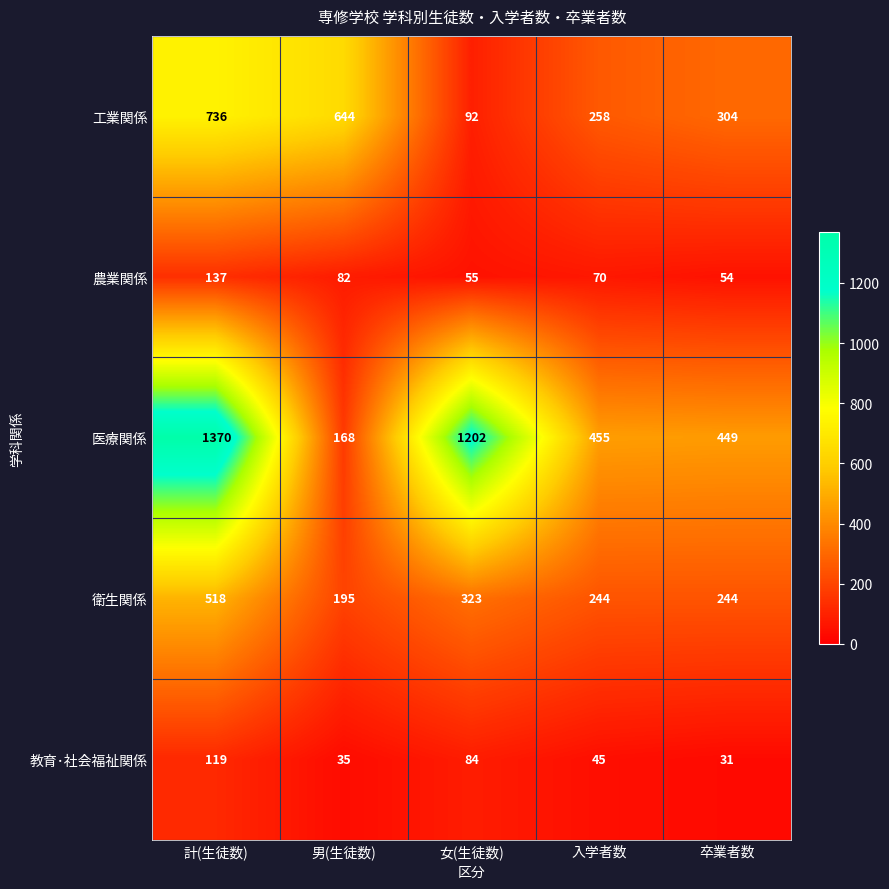

Which series has the largest total across all categories?

医療関係